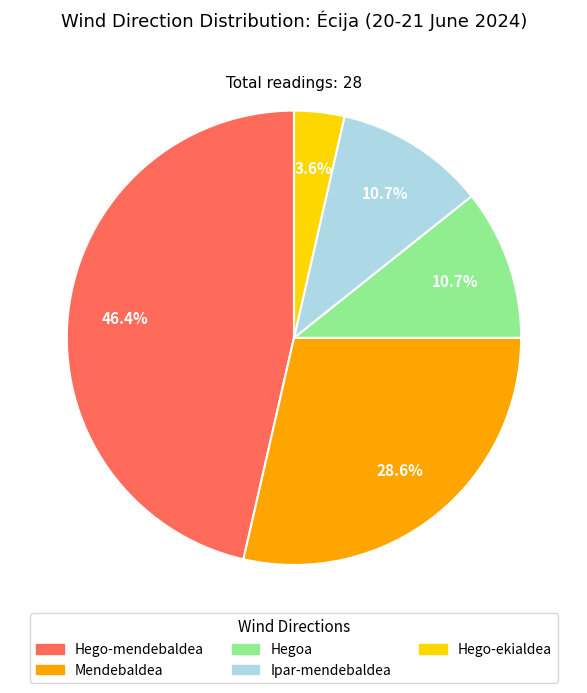

Combined, what portion of the pie is Ipar-mendebaldea and Hegoa?

21.4%